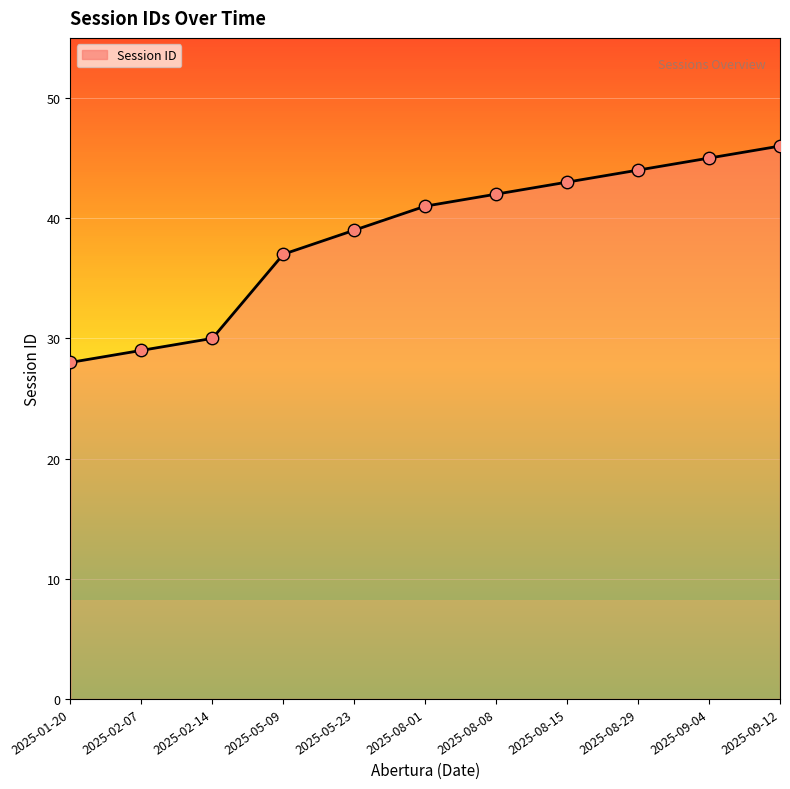

What is the change in value from 2025-08-01 to 2025-08-15?

+2